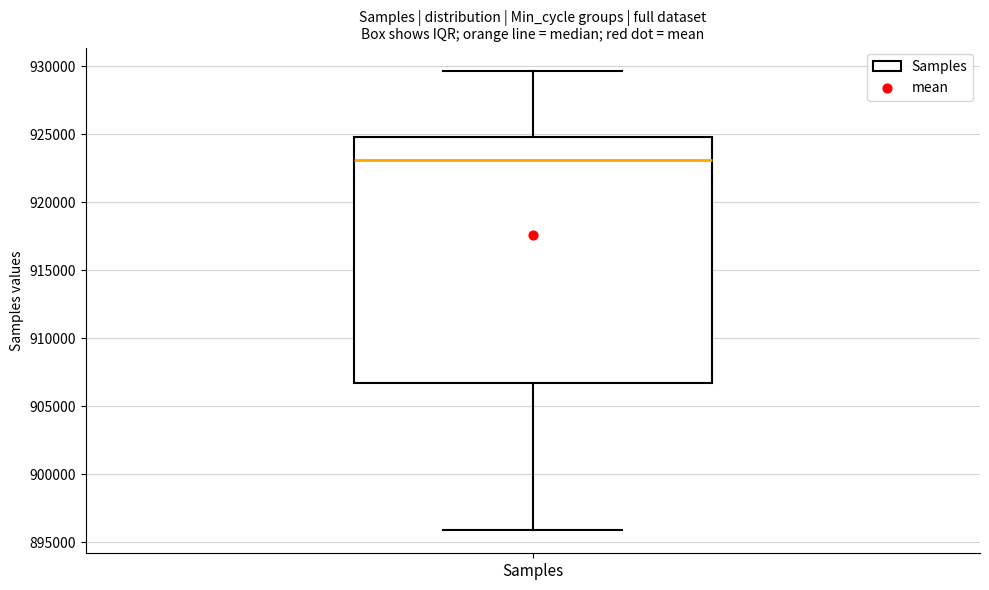

Where does the lower whisker of the box for Samples end on the y-axis? The values are not printed on the chart, so give them approximately, as read against the axis.

896000